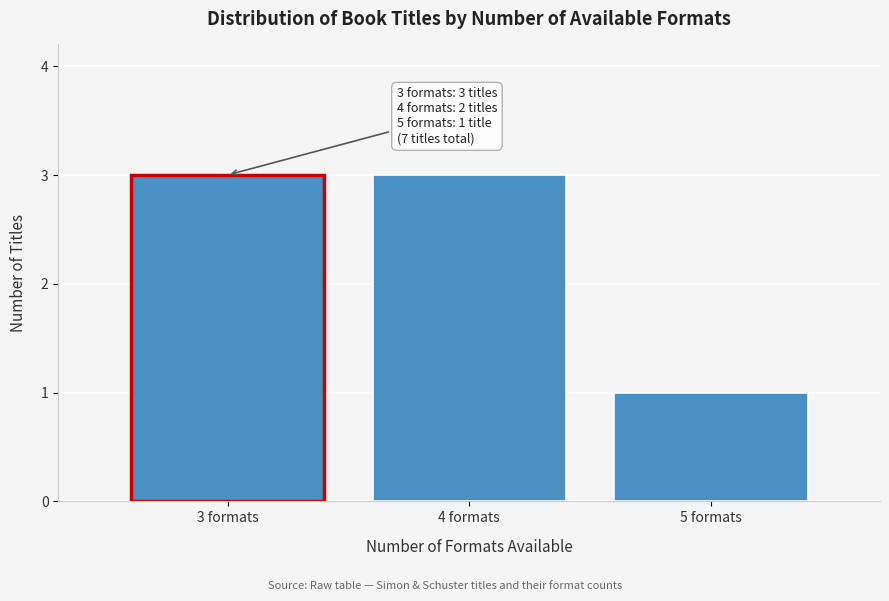

Reading right to left, list all the values displayed in this chart.

5 formats=1	4 formats=3	3 formats=3